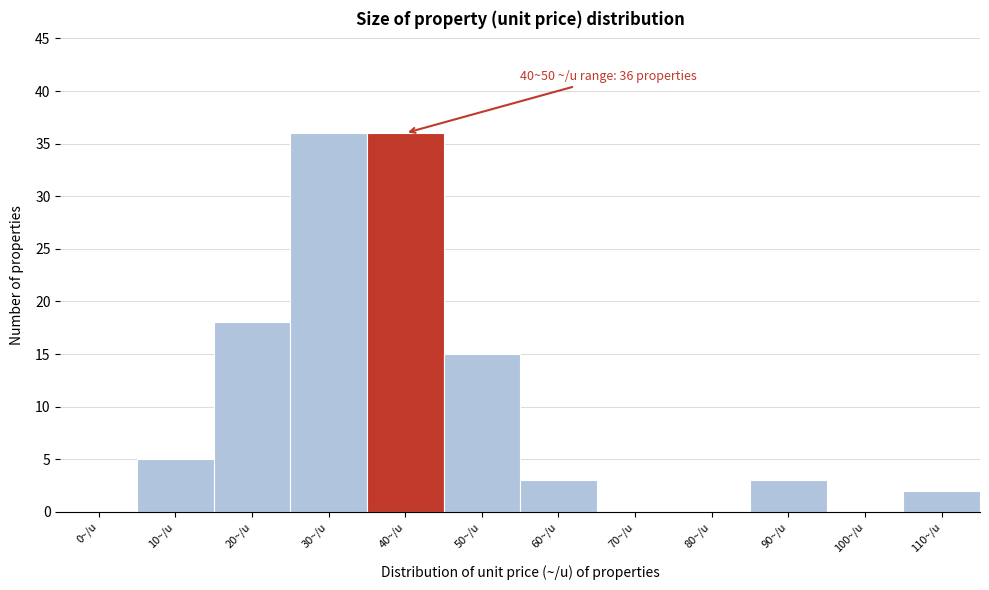

Reading left to right, list all the values displayed in this chart.

0~/u=0	10~/u=5	20~/u=18	30~/u=36	40~/u=36	50~/u=15	60~/u=3	70~/u=0	80~/u=0	90~/u=3	100~/u=0	110~/u=2